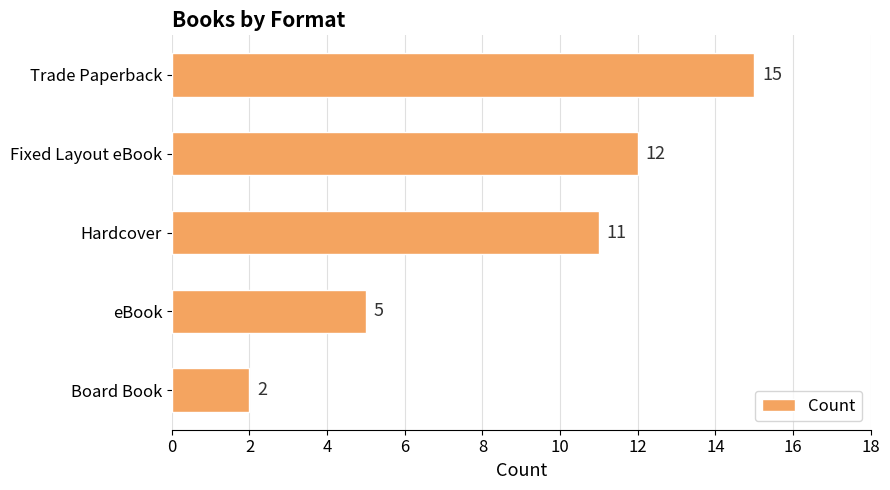

Approximately how many times larger is the value at Board Book compared to eBook?

0.4